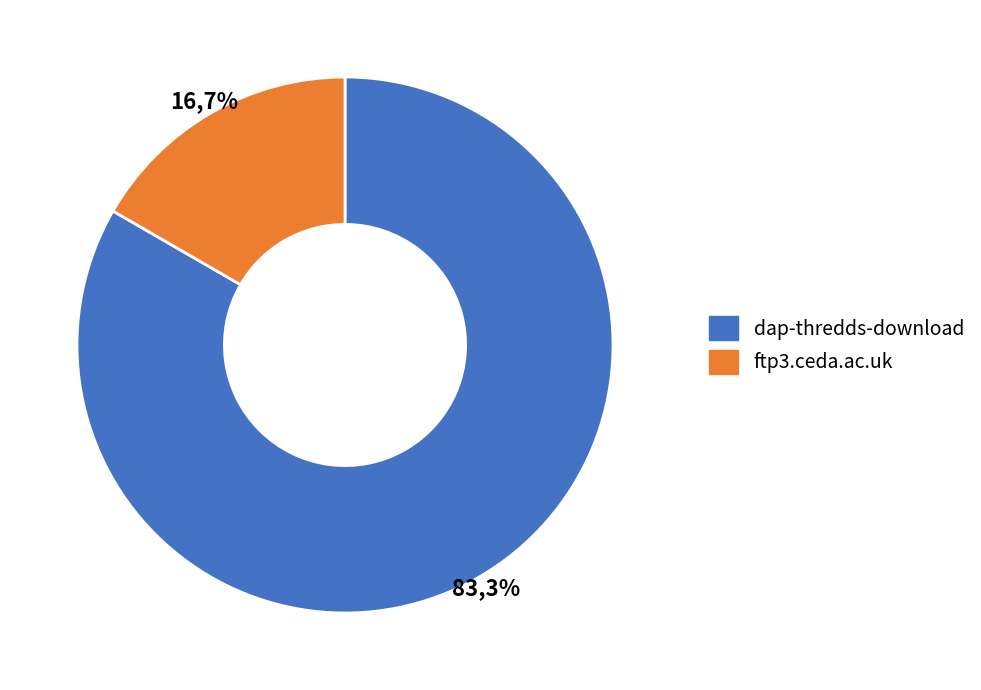

What is the total percentage of dap-thredds-download and ftp3.ceda.ac.uk?

100.0%